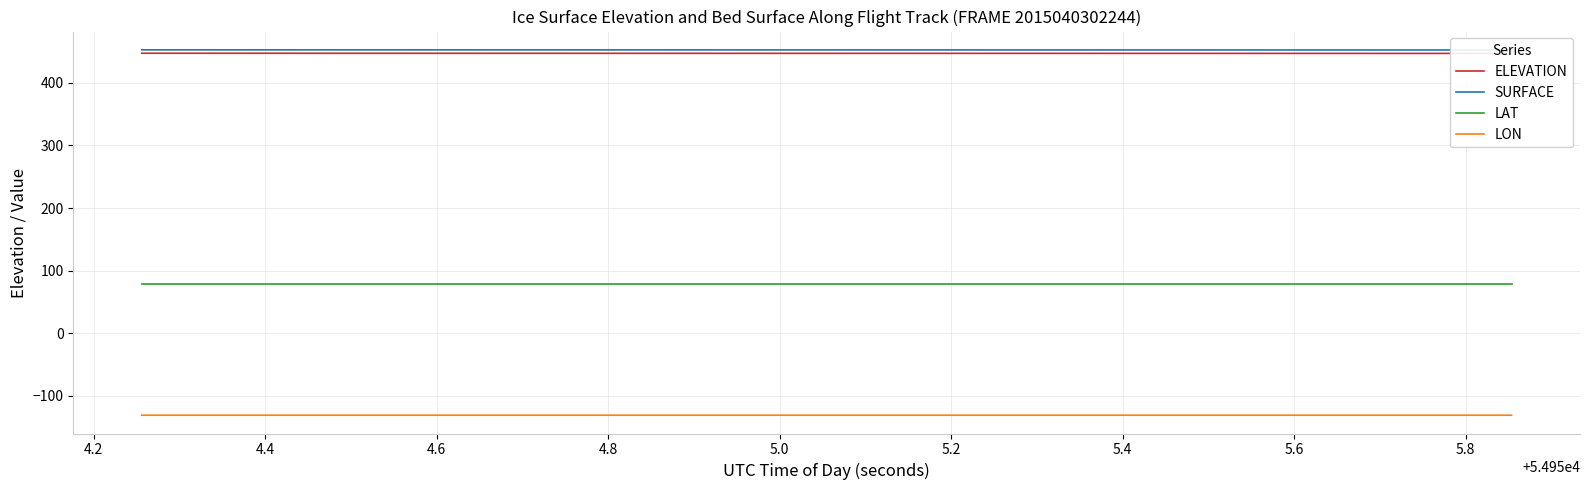

Which series has the widest spread of values?

SURFACE